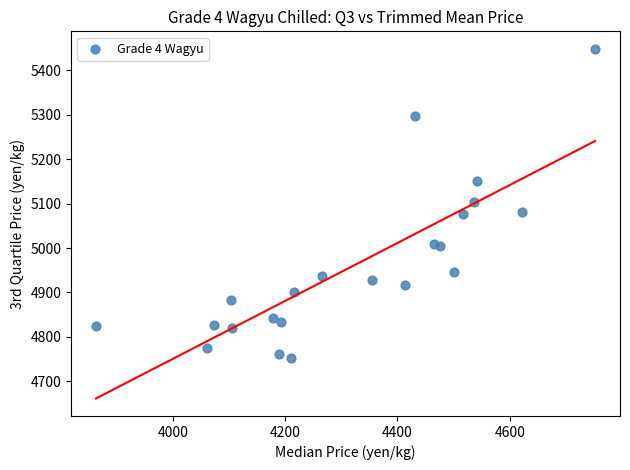

What is the range of X values (max minus min)?

889